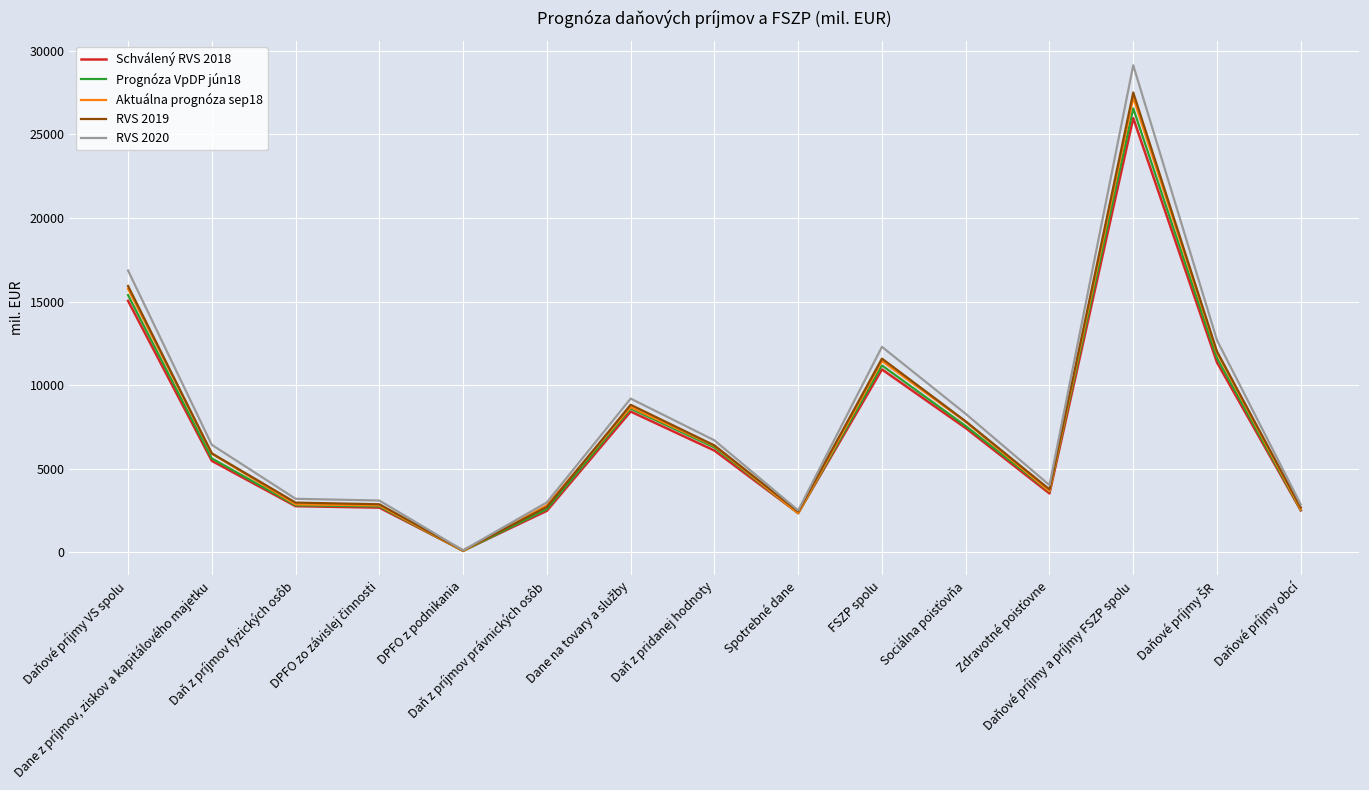

Which series changed the most between Daňové príjmy VS spolu and Daň z príjmov fyzických osôb?

RVS 2020